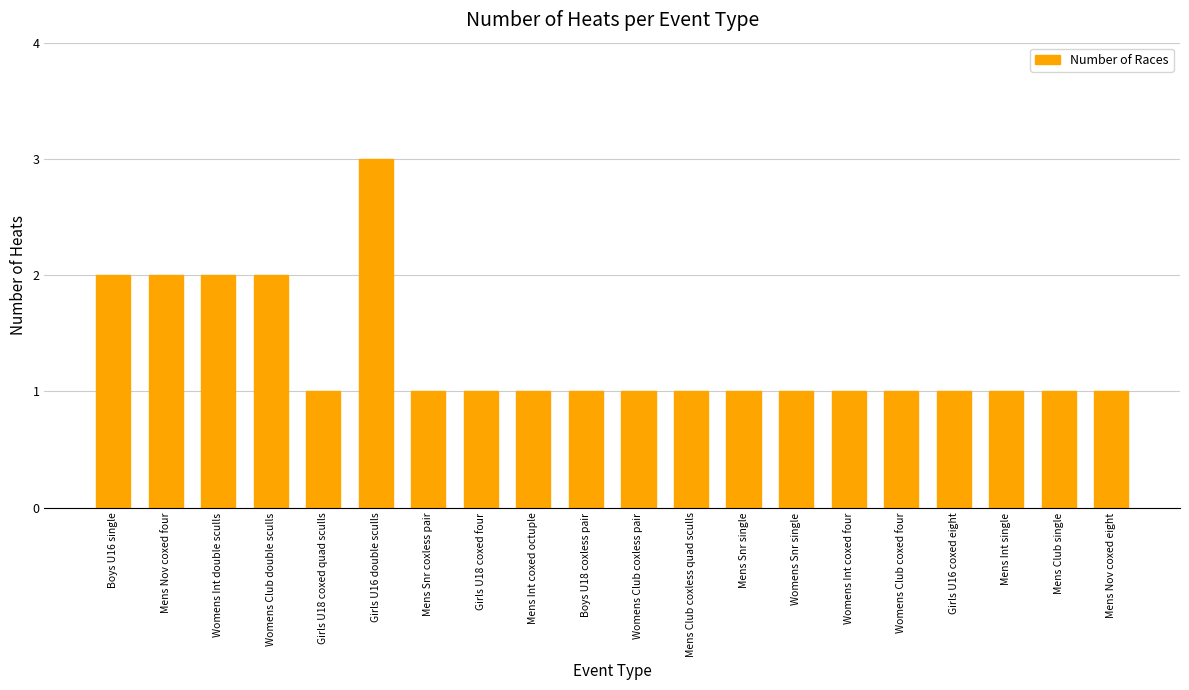

The chart shows a value of 0 at Mens Club single. True or false?

False